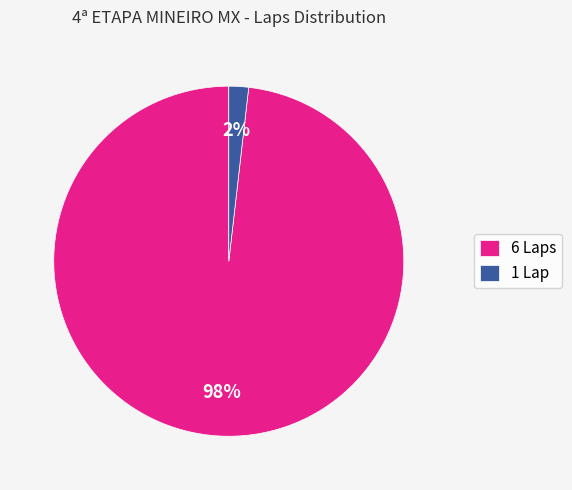

Combined, do 1 Lap and 6 Laps account for over 50%?

Yes